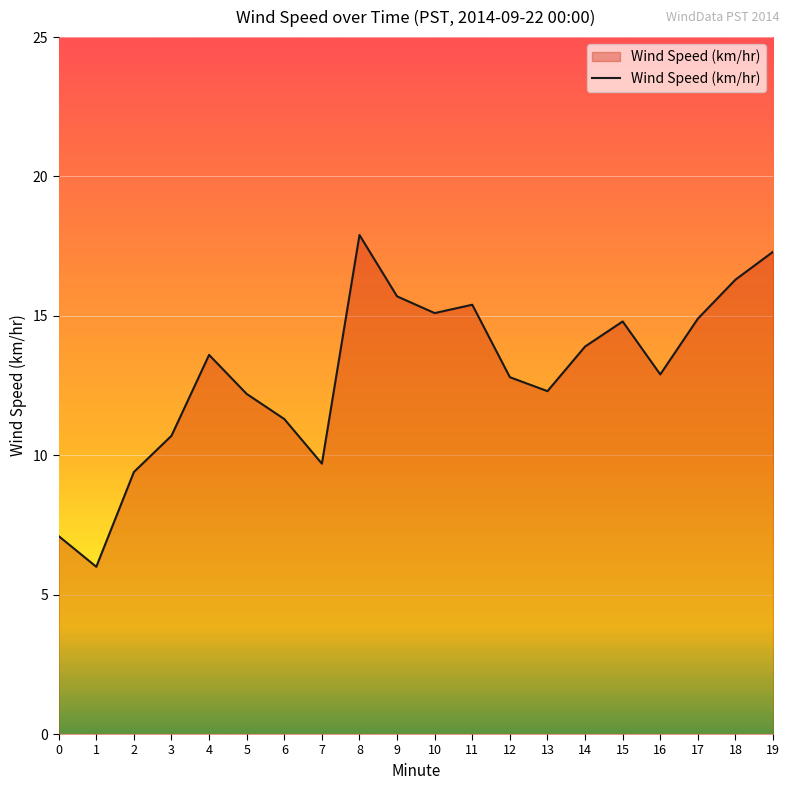

What is the minimum value shown in the chart?

6.0